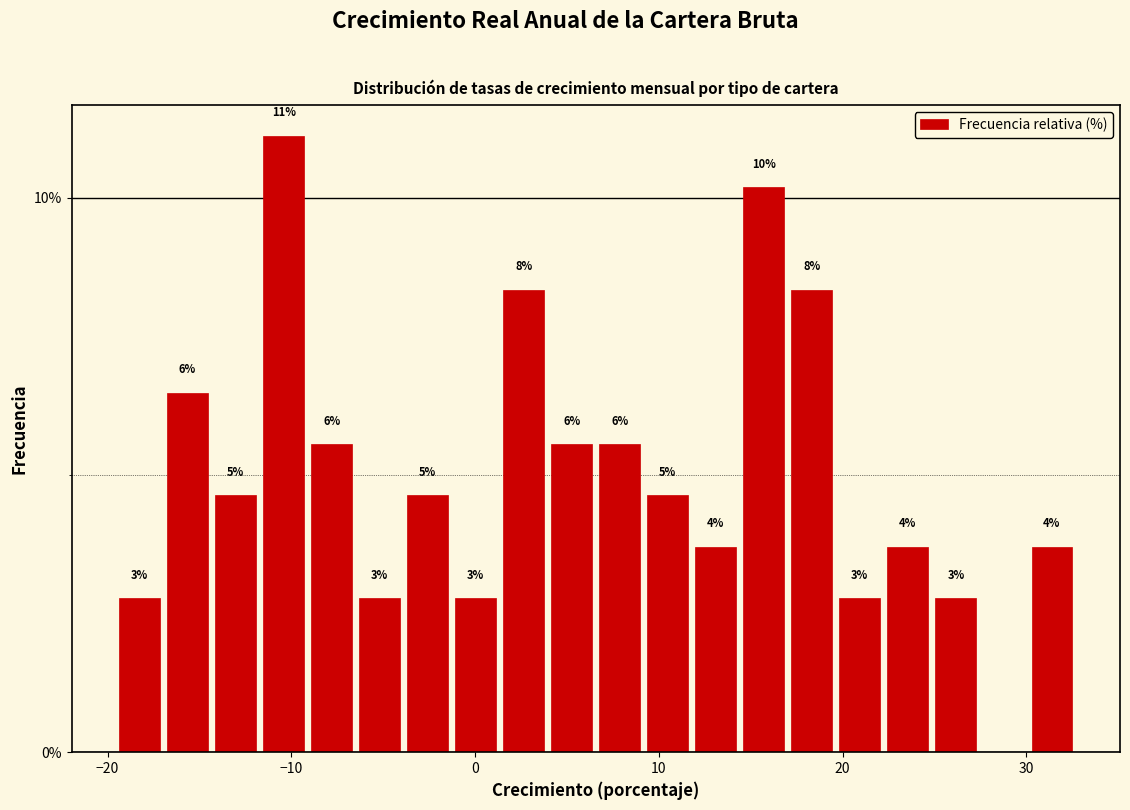

Read against the x-axis, roughly where is the centre of the tallest bar?

-10